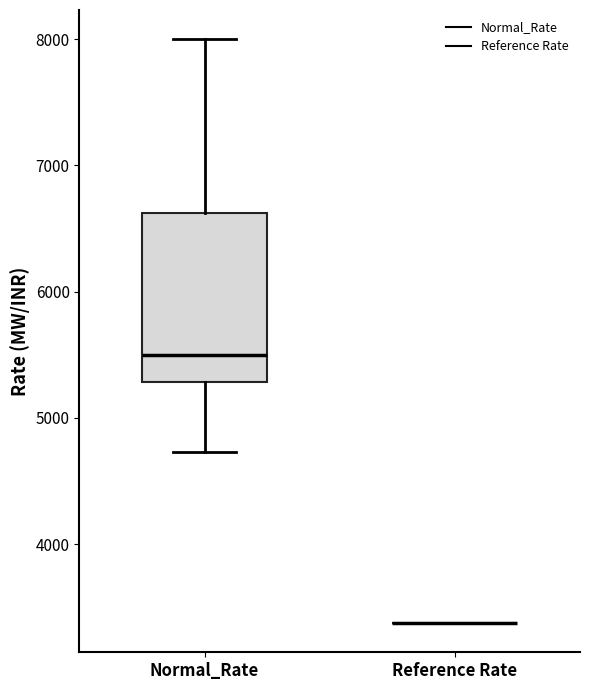

Reading left to right, transcribe this box plot: for each box, give where its median line is, the range the box spans, and where its two whiskers end, as read against the y-axis. The values are not printed on the chart, so give them approximately, as read against the axis.

Normal_Rate: median 5500, box 5300 to 6600, whiskers 4700 to 8000
Reference Rate: box collapsed to a line at 3400, whiskers 3400 to 3400